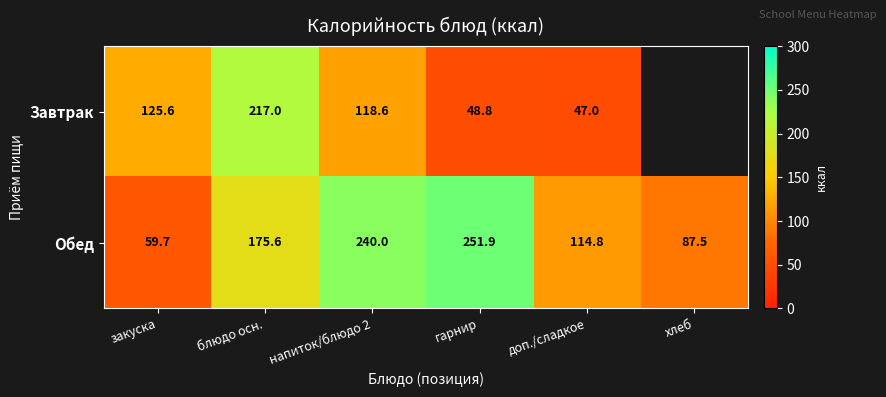

Read the Обед value at закуска.

59.7